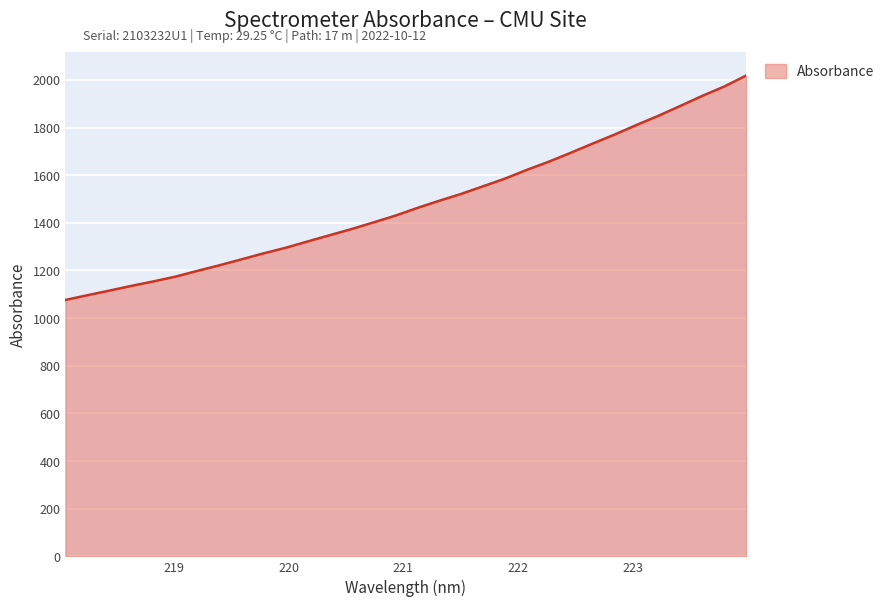

What is the minimum value shown in the chart?

1076.1